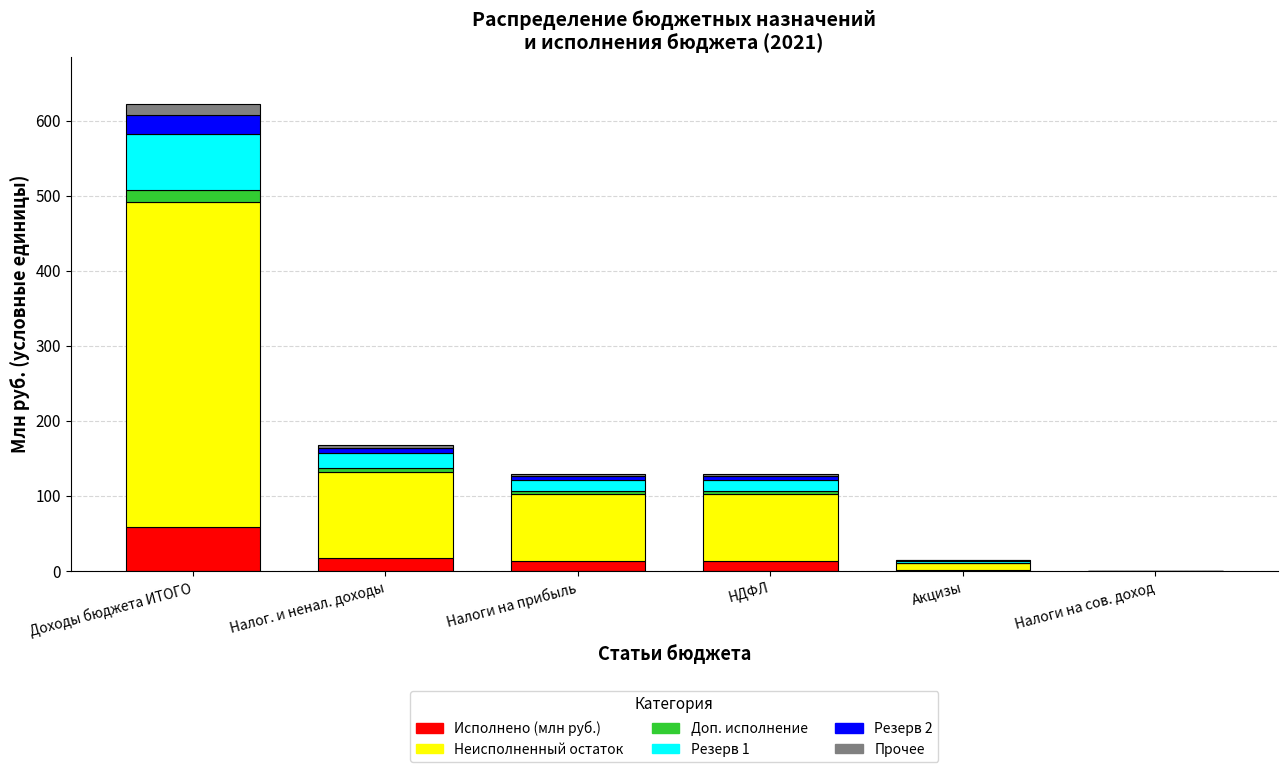

What is the maximum value for Исполнено (млн руб.)?

58